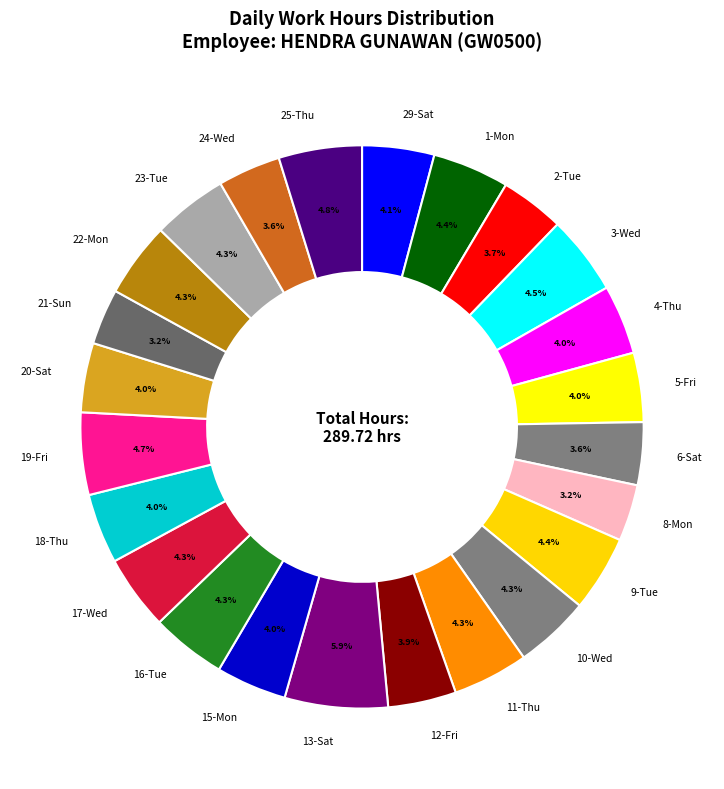

Count the number of slices in the pie.

24